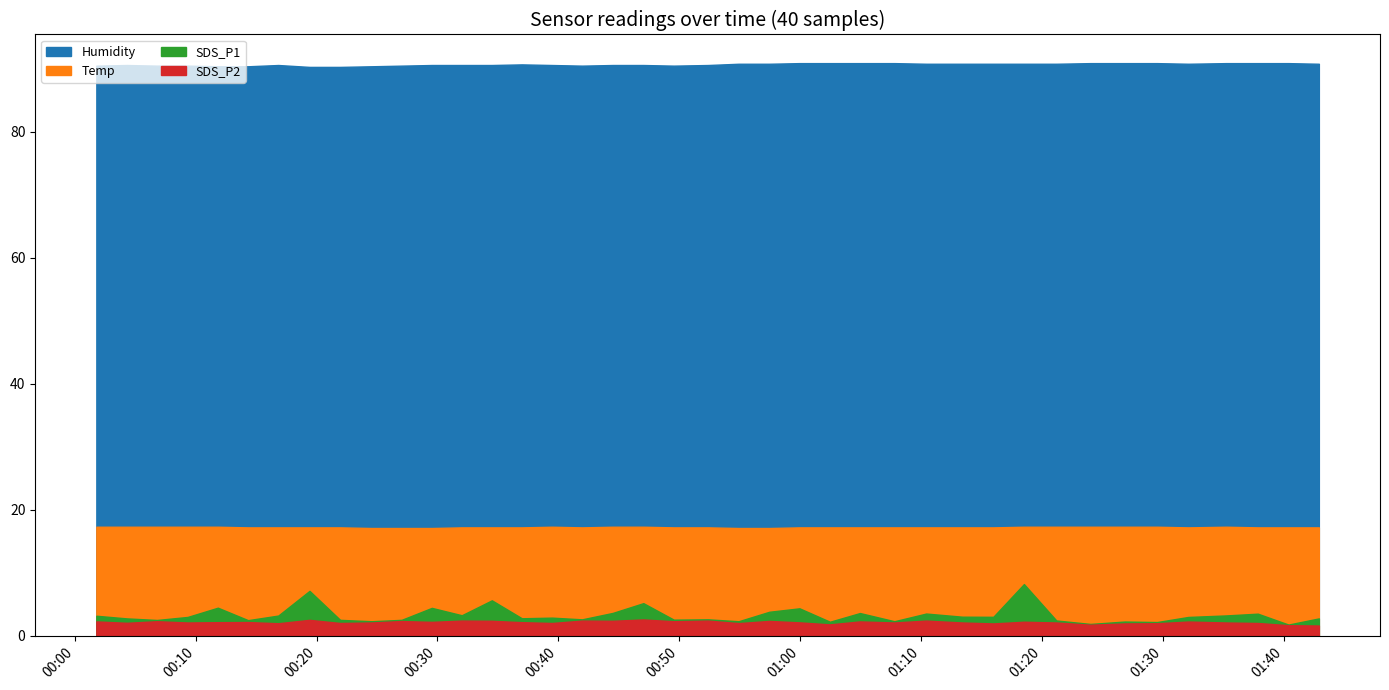

What is the total value across all series at 2022/09/14 00:29:32?

114.3